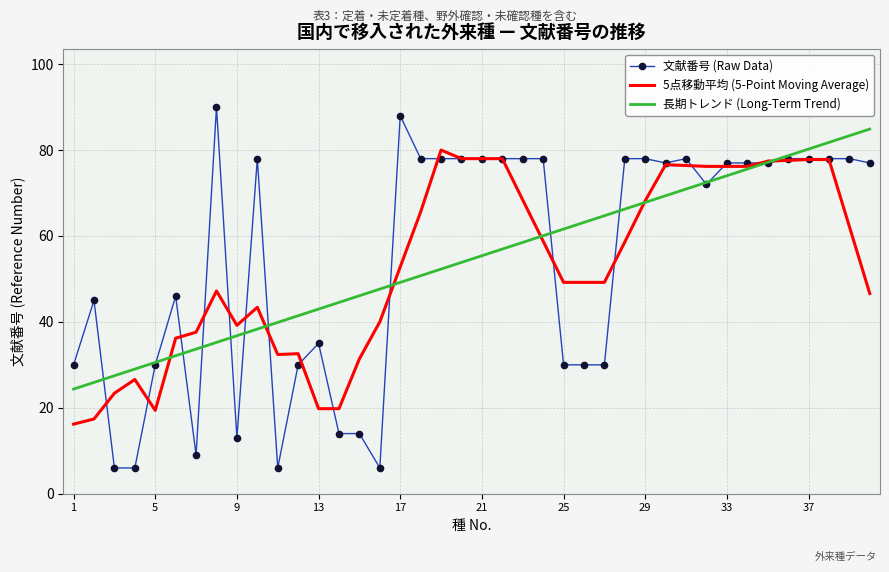

Which series has the widest spread of values?

文献番号 (Raw Data)